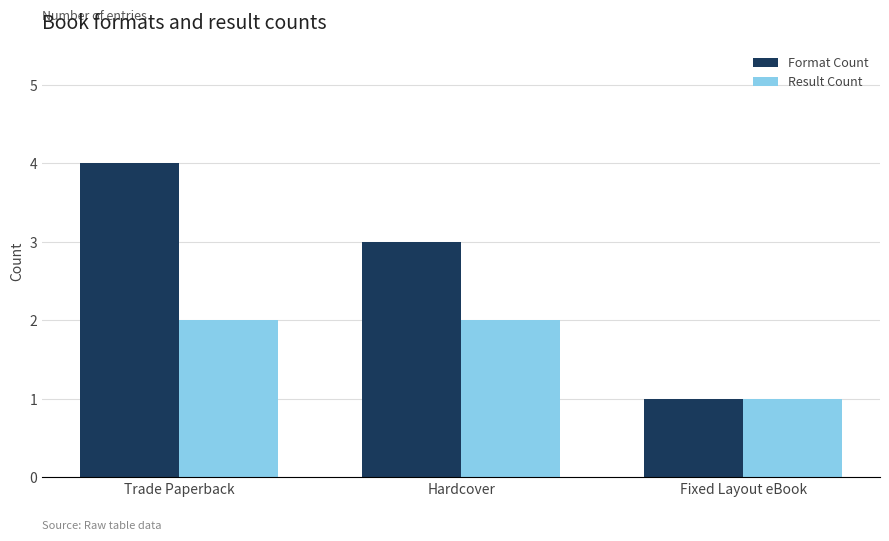

Which series changed the most between Trade Paperback and Fixed Layout eBook?

Format Count